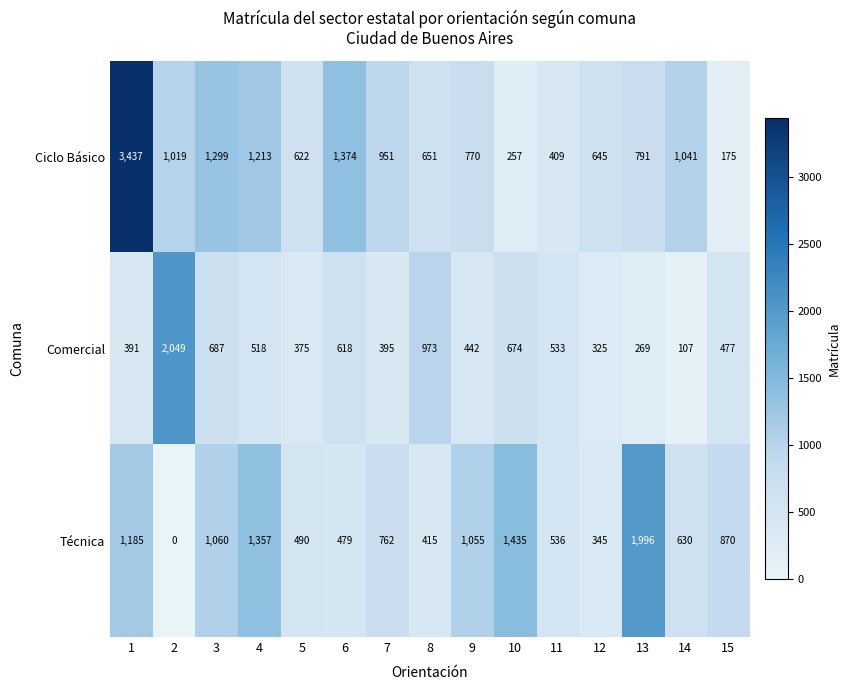

What is the difference between the second highest and minimum values in the Ciclo Básico series?

1199